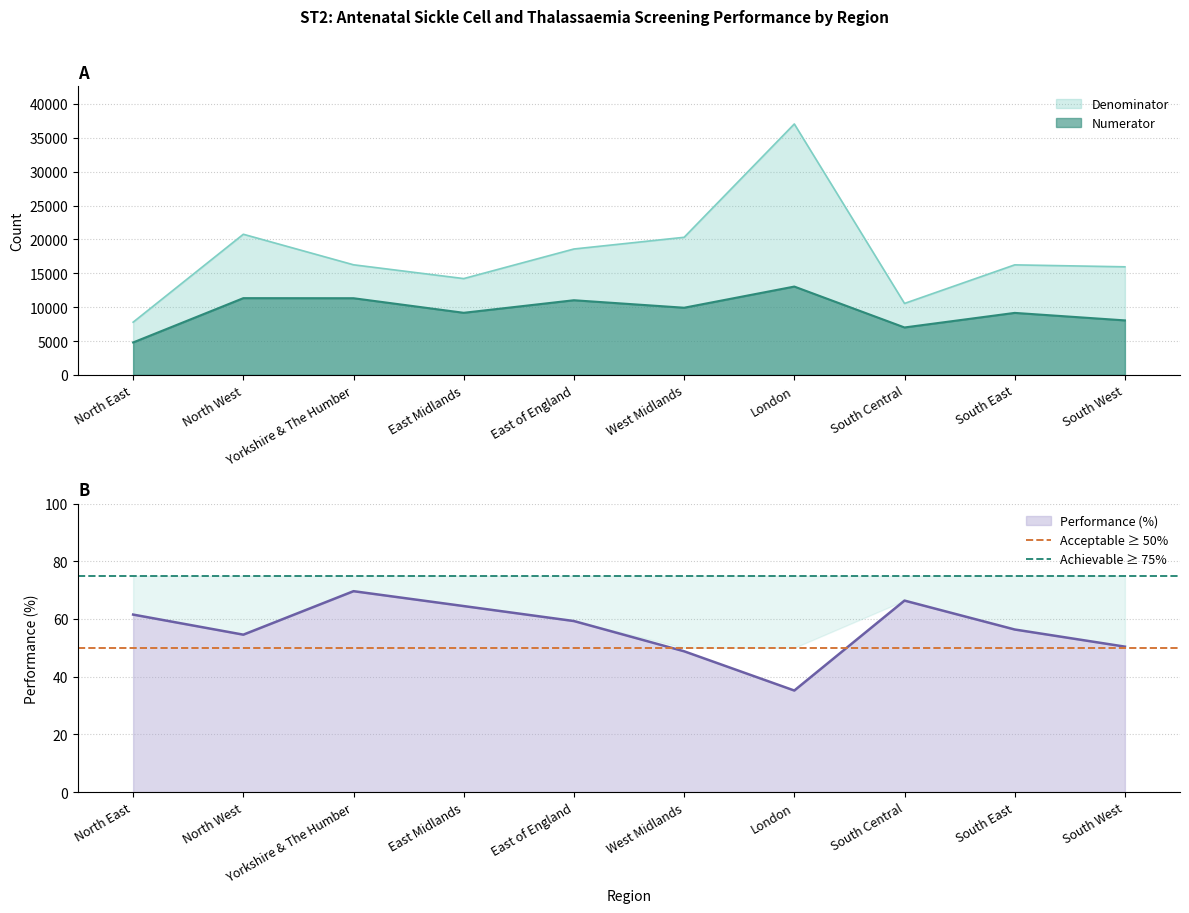

What is the minimum value for Performance (%)?

35.2